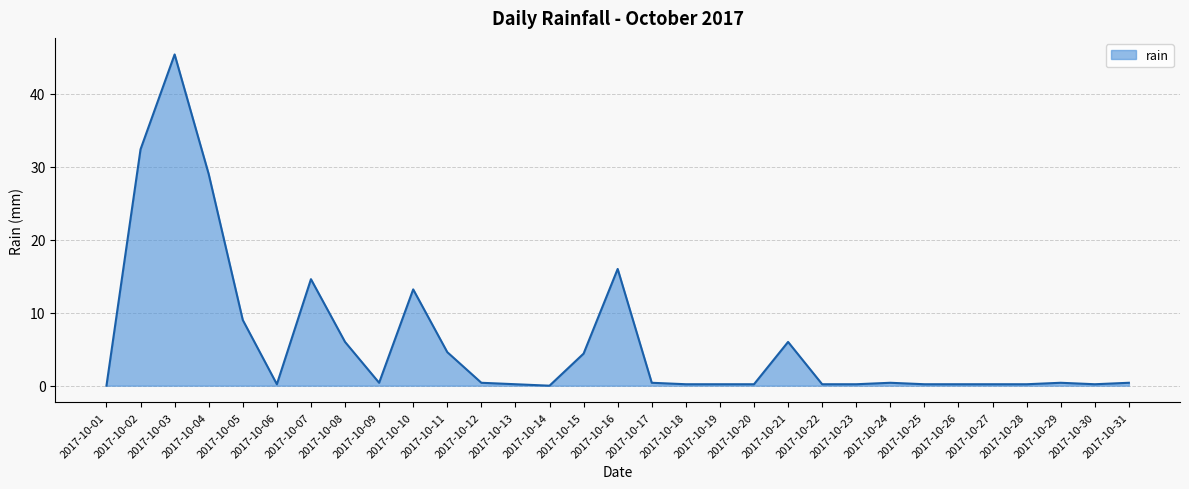

Reading left to right, transcribe all the data shown in this chart.

0.0	32.4	45.4	29.0	9.0	0.2	14.6	6.0	0.4	13.2	4.6	0.4	0.2	0.0	4.4	16.0	0.4	0.2	0.2	0.2	6.0	0.2	0.2	0.4	0.2	0.2	0.2	0.2	0.4	0.2	0.4